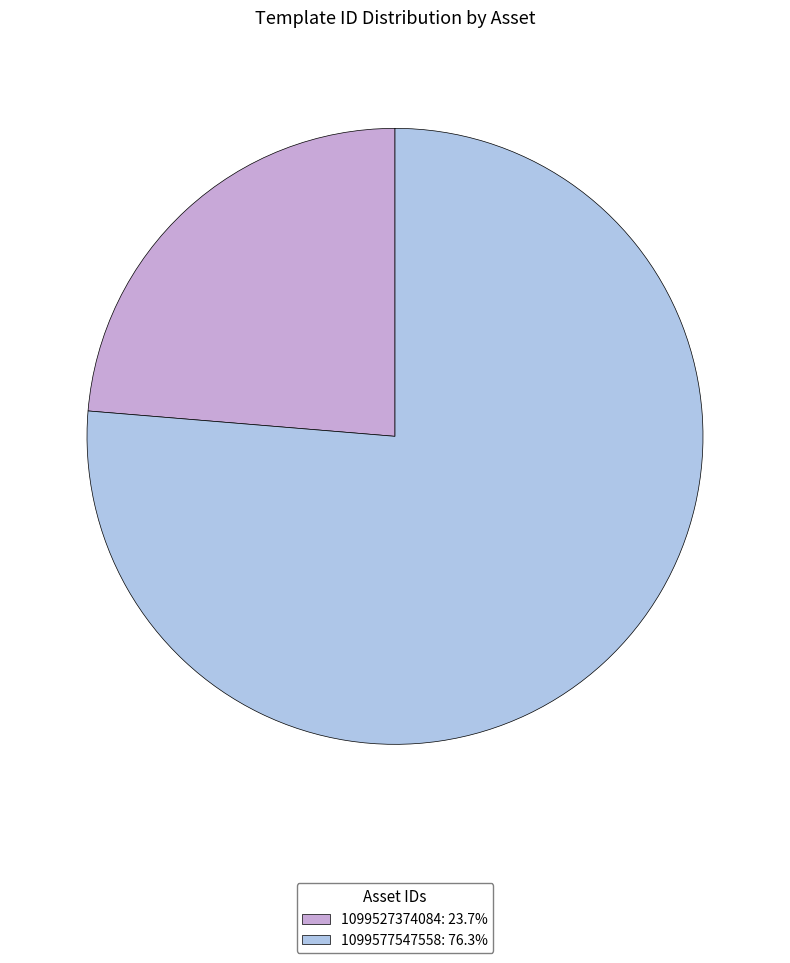

Approximately how many times larger is the value at 1099527374084 compared to 1099577547558?

0.3